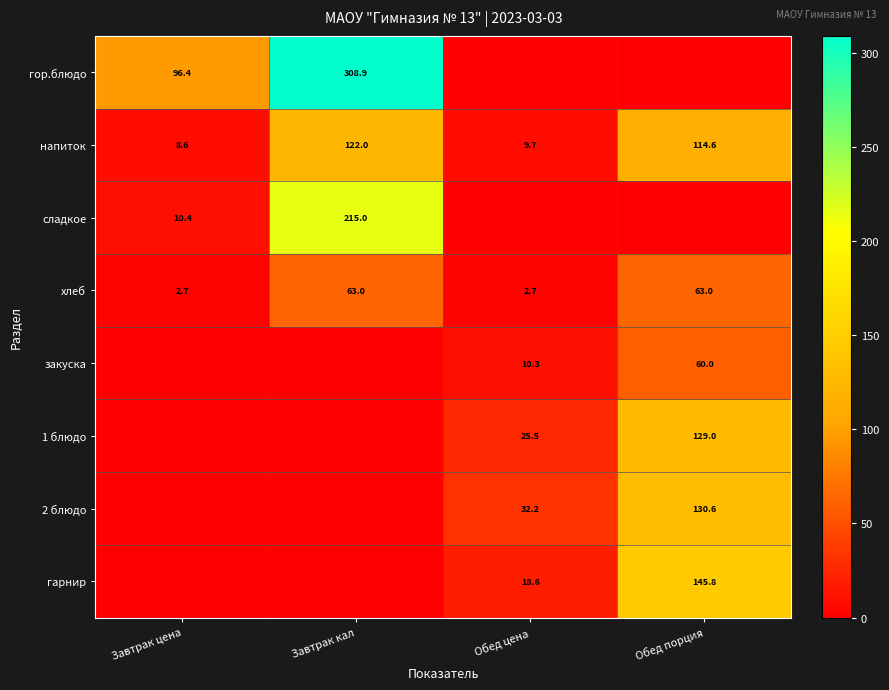

What is the average value of the хлеб series?

32.9